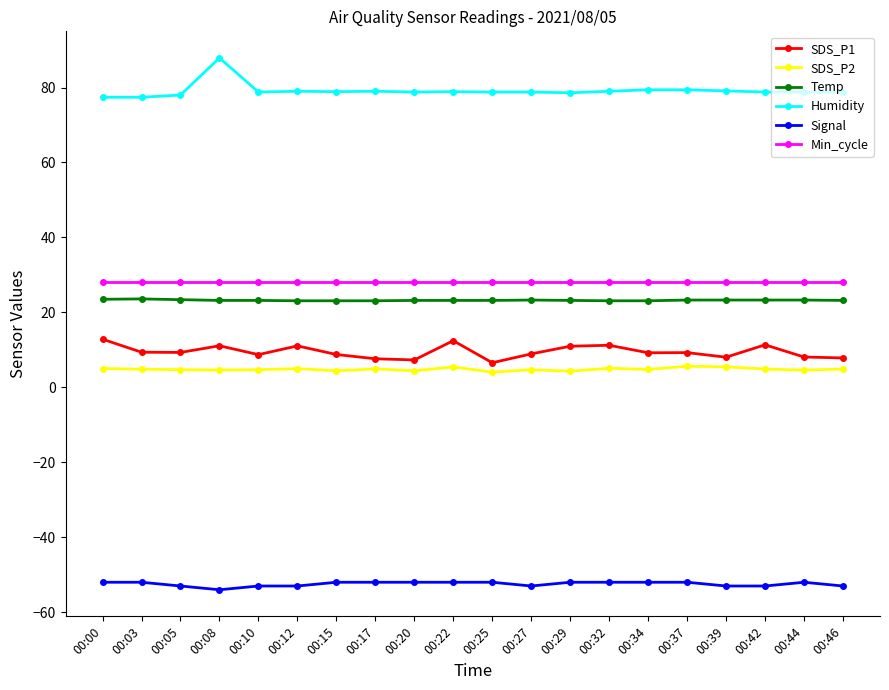

How many series are shown in this chart?

6